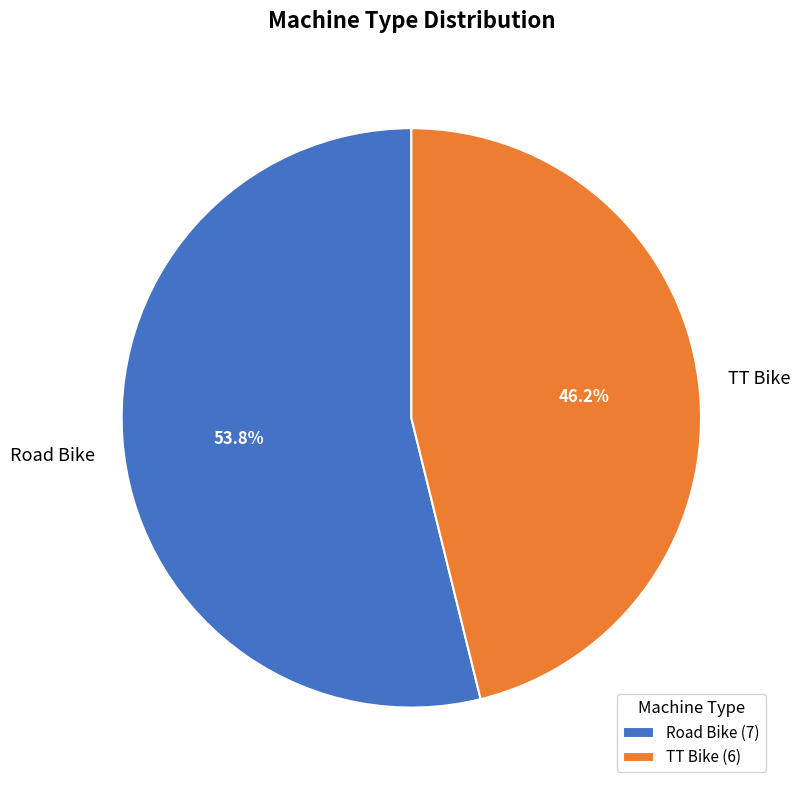

Is it true that Road Bike is 54% of the pie?

True